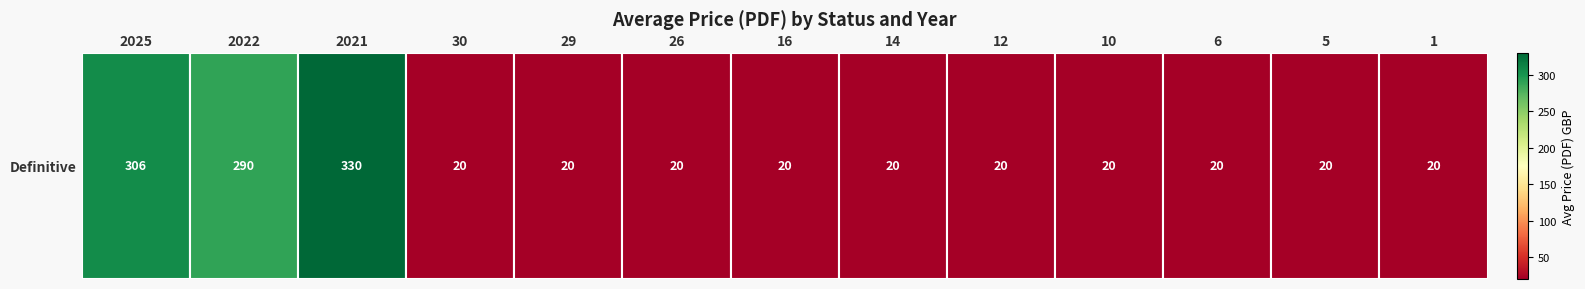

At which label is the value closest to 175?

2022